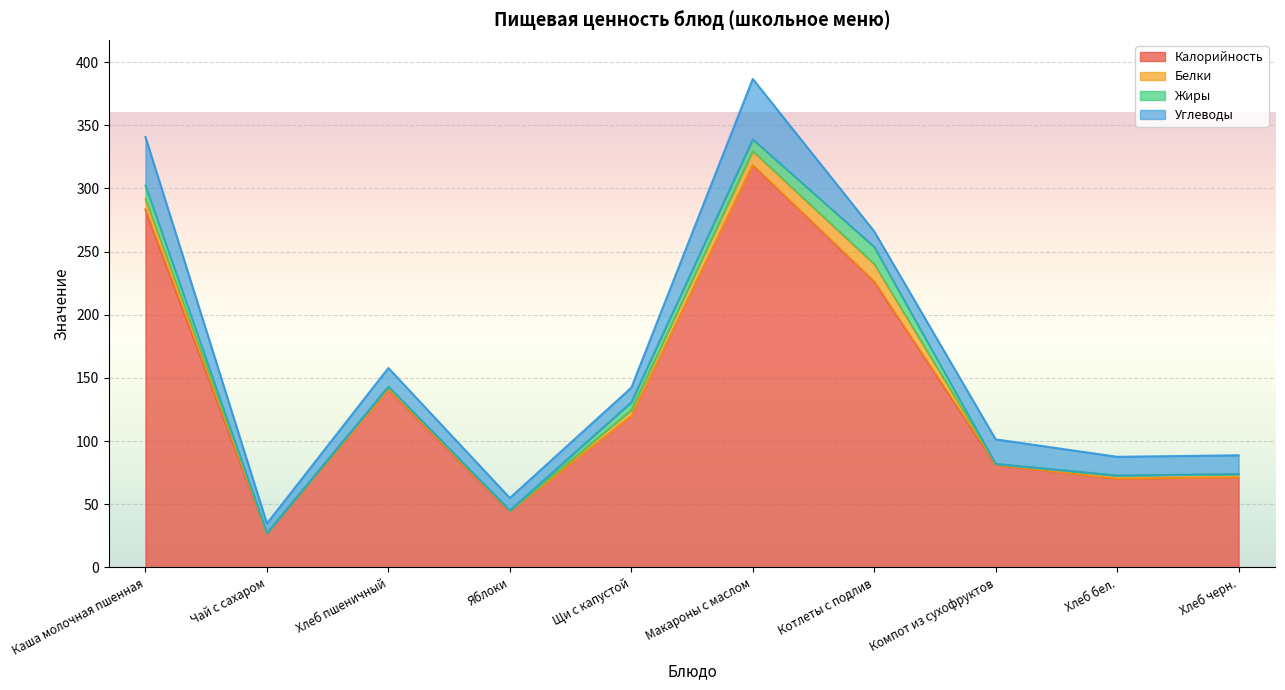

What is the approximate value of Углеводы at Яблоки?

9.8